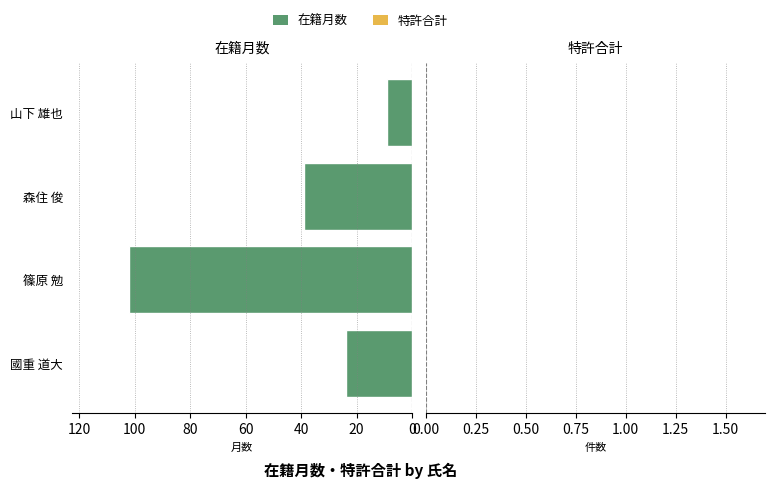

What value does the data have at 森住 俊, to the nearest 5?

40